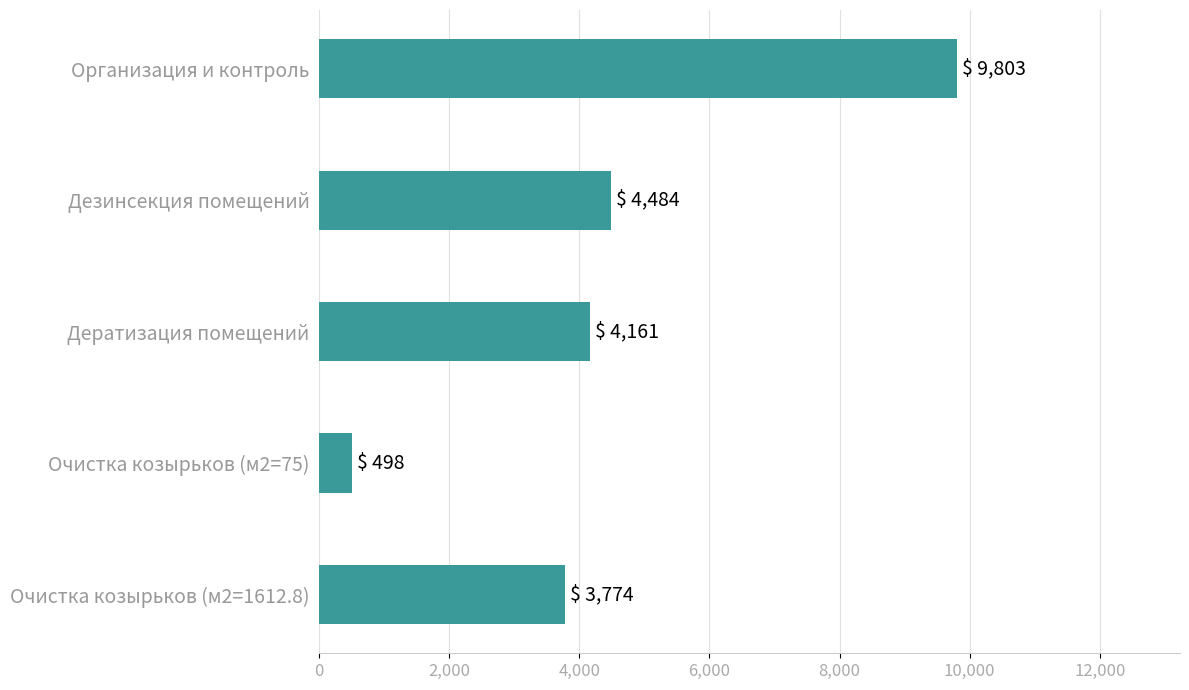

What is the difference between the second highest and minimum values?

3985.6